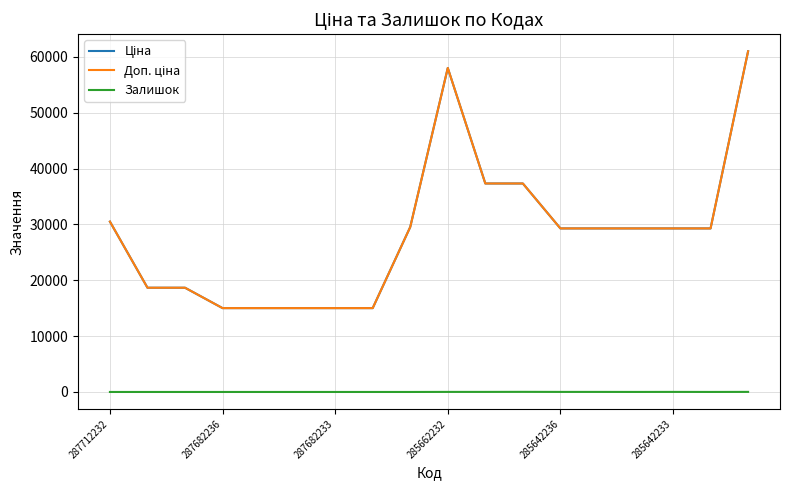

What is the maximum value shown in the chart?

61024.7